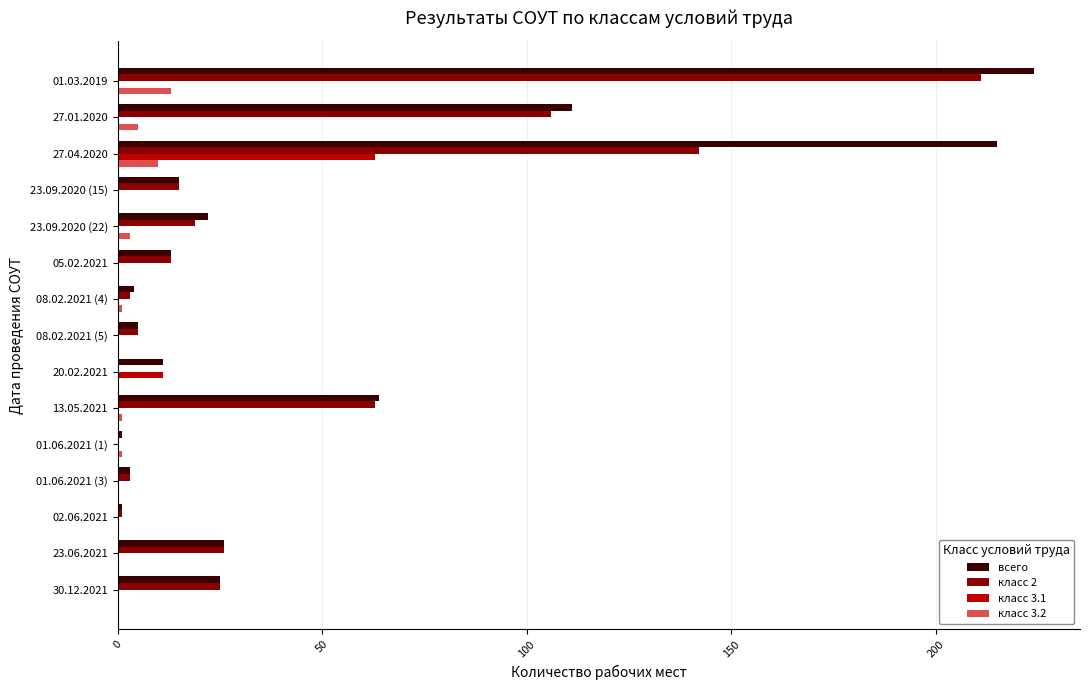

Is the value of класс 3.1 at 20.02.2021 greater than the value of класс 2 at 01.03.2019?

No